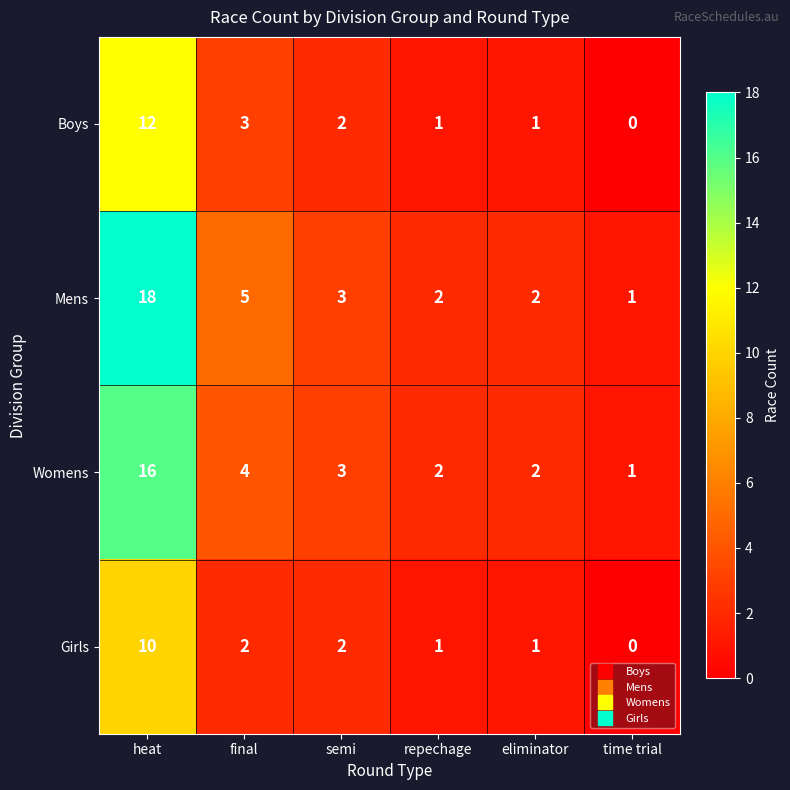

Reading left to right, what are all the values shown in this chart?

Boys: 12	3	2	1	1	0
Mens: 18	5	3	2	2	1
Womens: 16	4	3	2	2	1
Girls: 10	2	2	1	1	0